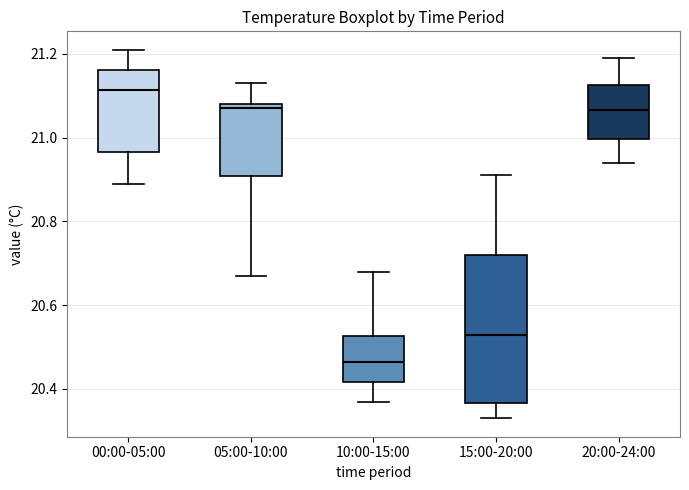

Reading left to right, transcribe this box plot: for each box, give where its median line is, the range the box spans, and where its two whiskers end, as read against the y-axis. The values are not printed on the chart, so give them approximately, as read against the axis.

00:00-05:00: median 21.12, box 20.96 to 21.16, whiskers 20.90 to 21.22
05:00-10:00: median 21.08 (just below the box's upper edge), box 20.90 to 21.08, whiskers 20.68 to 21.14
10:00-15:00: median 20.46, box 20.42 to 20.52, whiskers 20.38 to 20.68
15:00-20:00: median 20.54, box 20.36 to 20.72, whiskers 20.34 to 20.92
20:00-24:00: median 21.06, box 21.00 to 21.12, whiskers 20.94 to 21.20